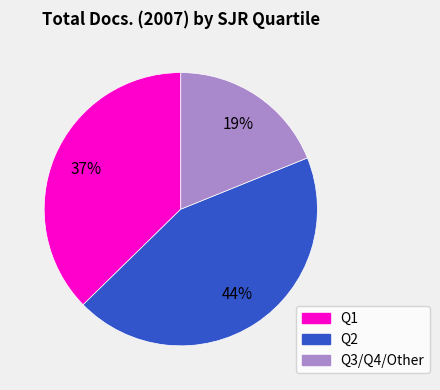

To the nearest percent, what is the difference between the largest and smallest slice percentages?

25%